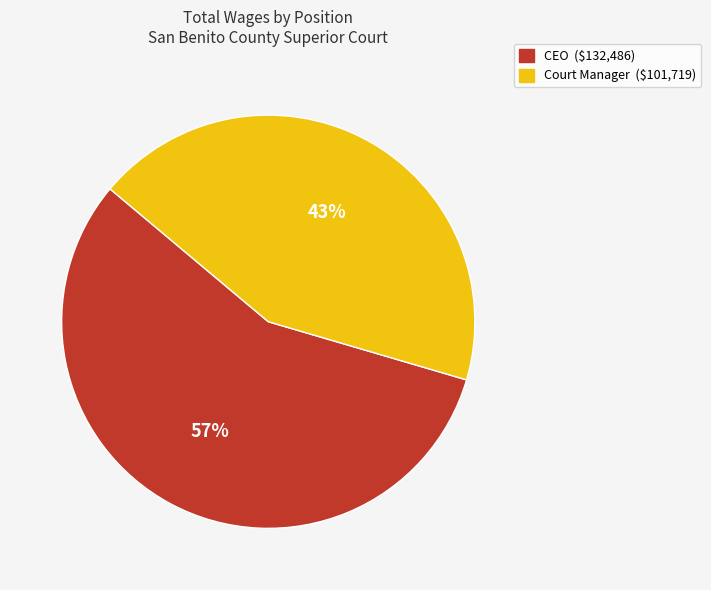

Rank the categories by value from lowest to highest.

Court Manager, CEO